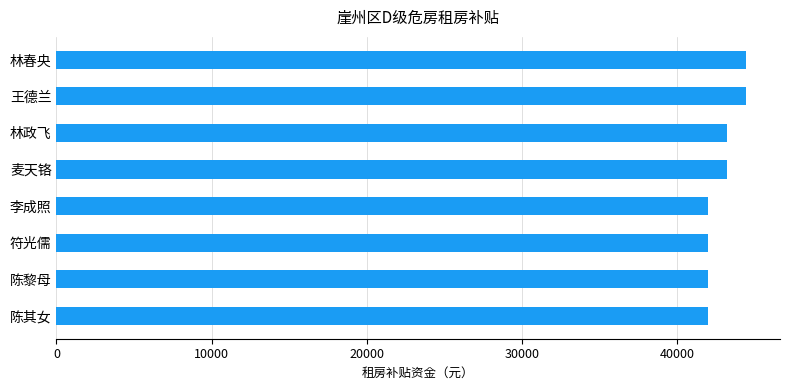

The value at 林政飞 is 68316. True or false?

False